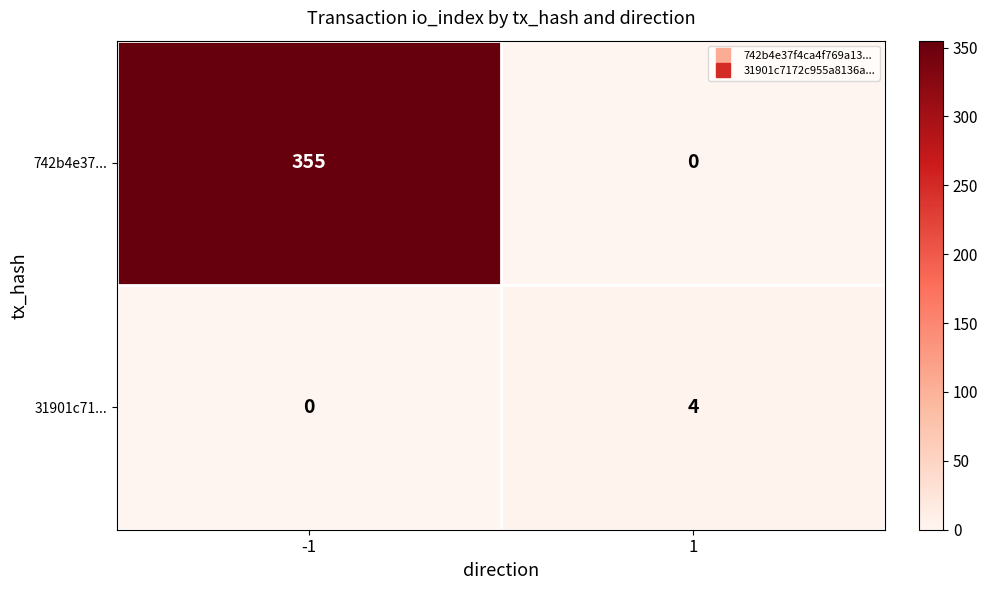

Count the number of data series in this chart.

2